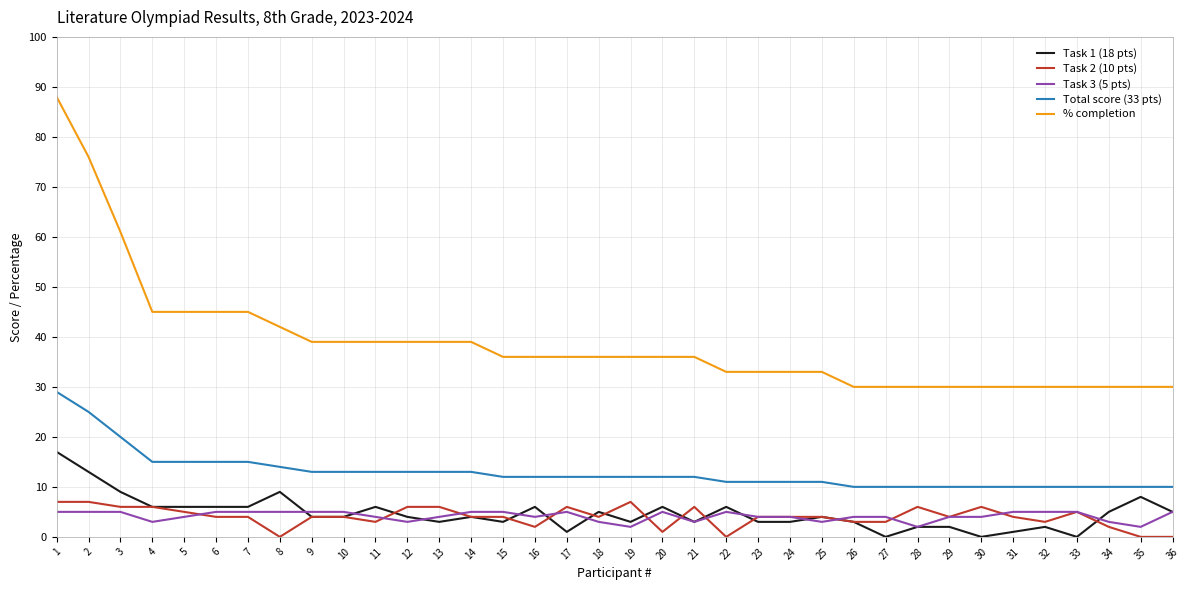

True or false: Total score (33 pts) and Task 3 (5 pts) cross at least once.

False